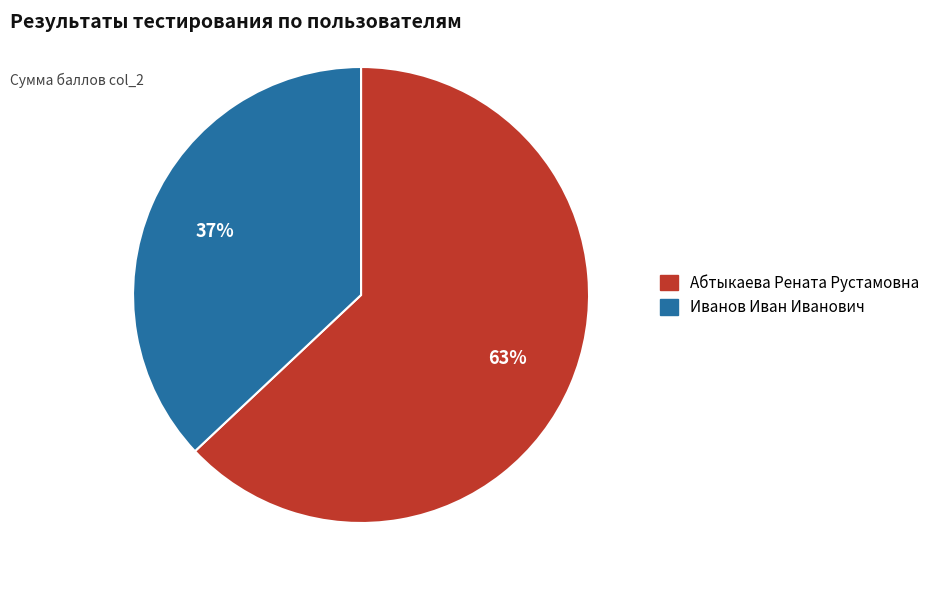

Which slice represents more than half of the pie?

Абтыкаева Рената Рустамовна